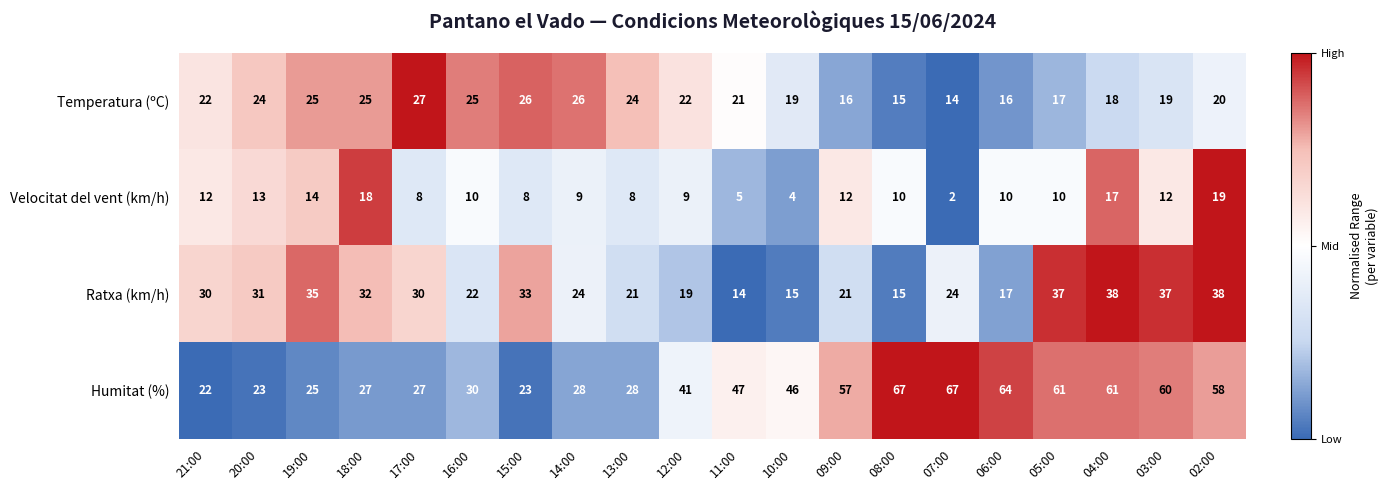

What is the difference between the Ratxa (km/h) values at 03:00 and 07:00?

13